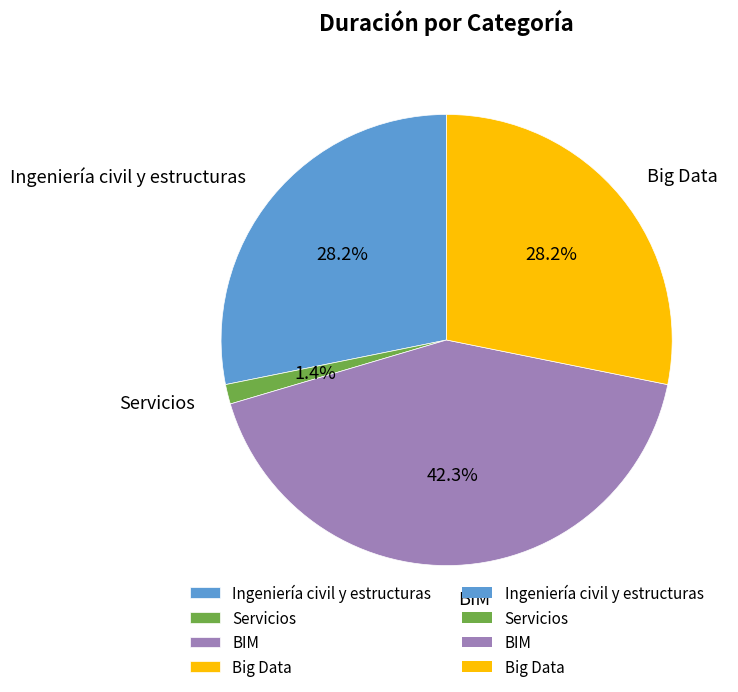

What percentage is the BIM slice, to the nearest percent?

42%